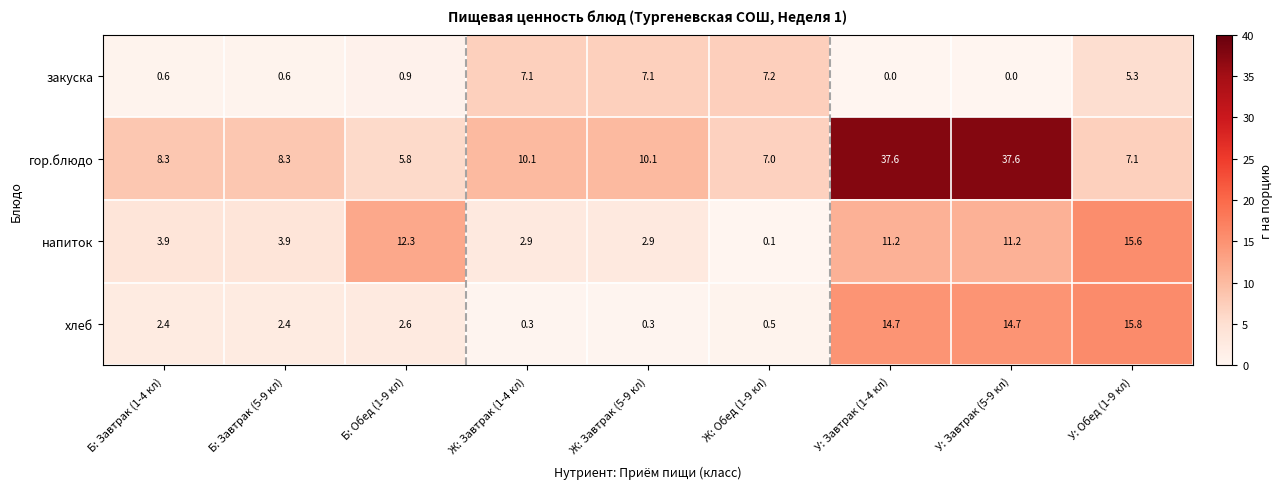

Between Б: Обед (1-9 кл) and У: Завтрак (1-4 кл), which series saw the biggest shift?

гор.блюдо